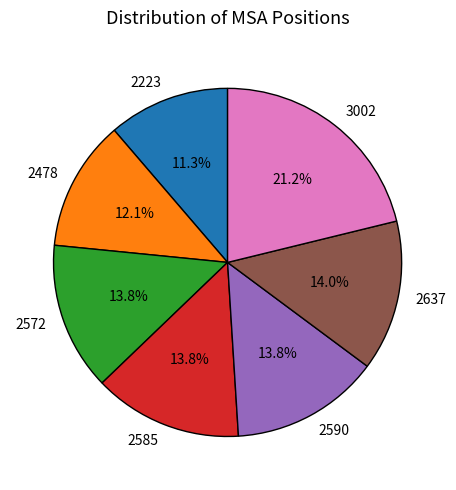

To the nearest percent, what portion does 2478 represent?

12%